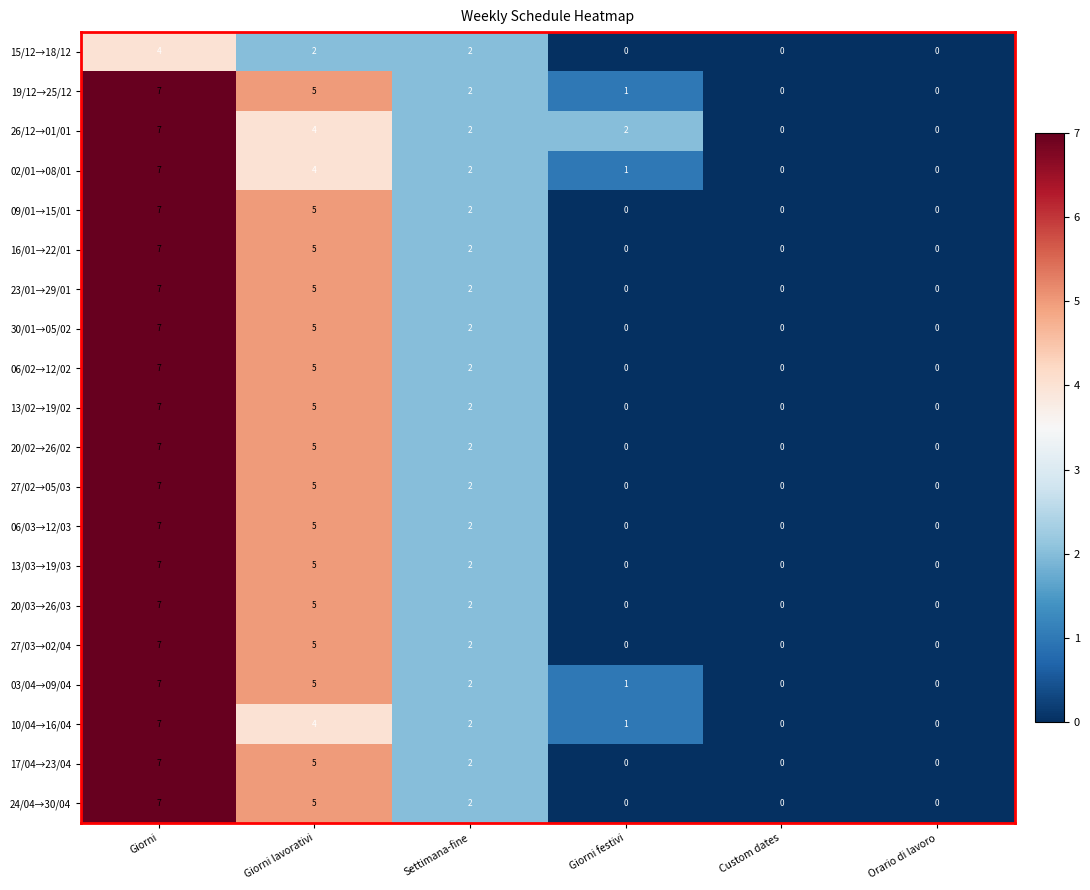

What is the spread (max minus min) of values at Giorni?

3